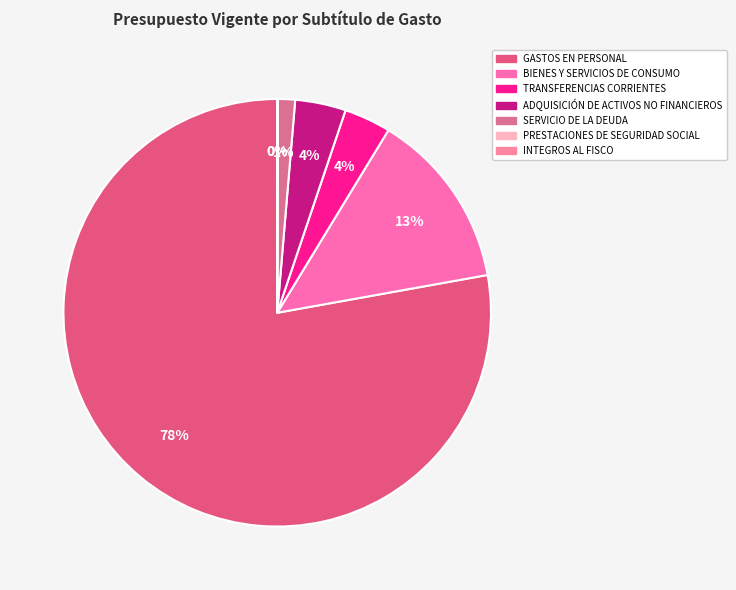

True or false: TRANSFERENCIAS CORRIENTES accounts for 1% of the total.

False